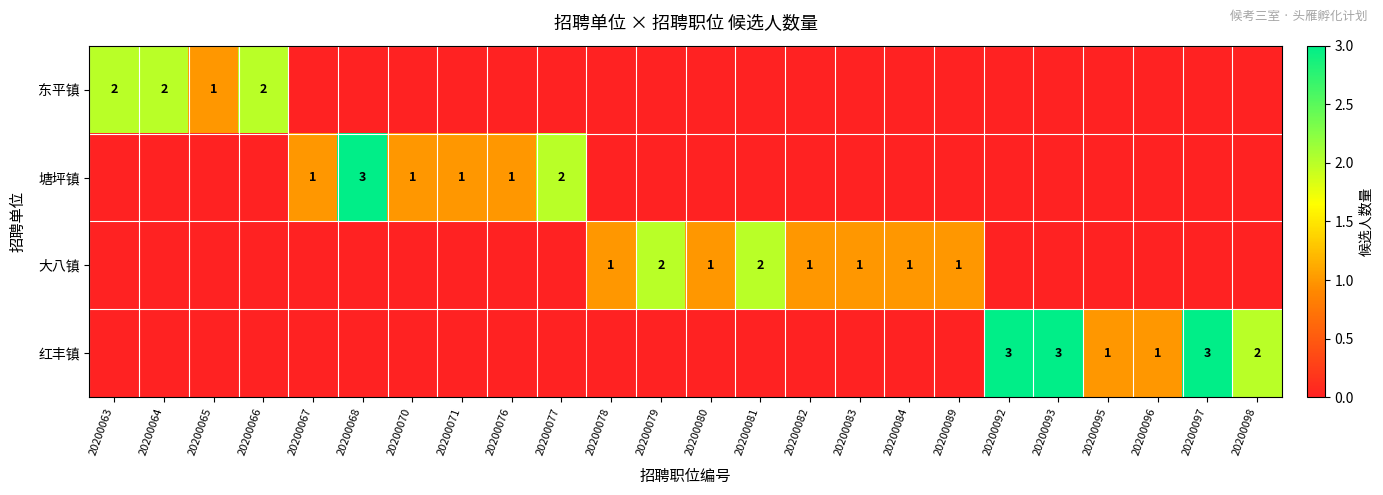

The value of 塘坪镇 at 20200068 is 3. True or false?

True